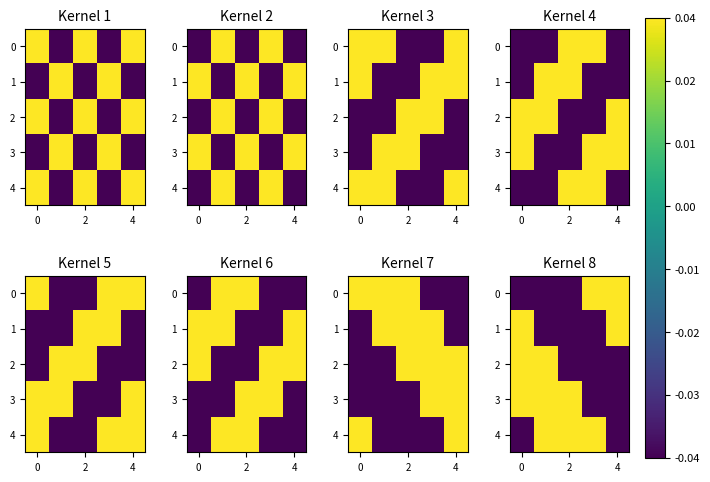

The 0 series shows -0.0 at 2. True or false?

True